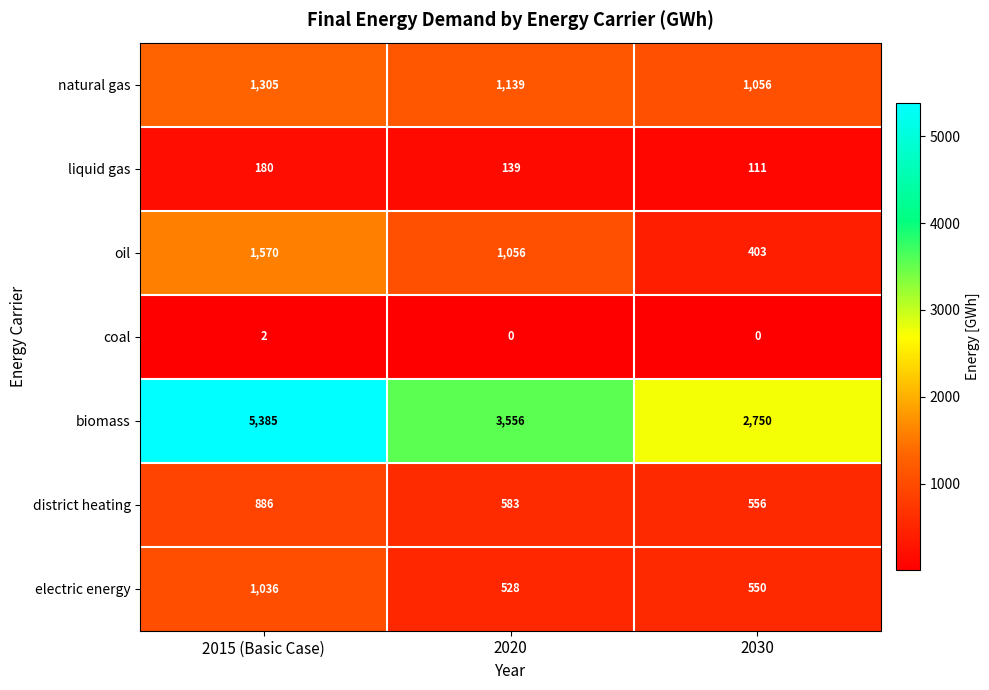

What is the total value across all series at 2030?

5426